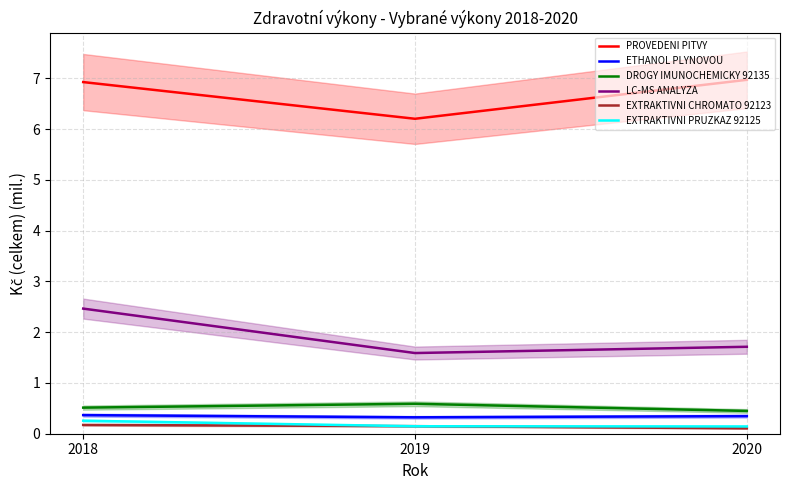

Where is DROGY IMUNOCHEMICKY 92135 nearest to the value 0?

2020